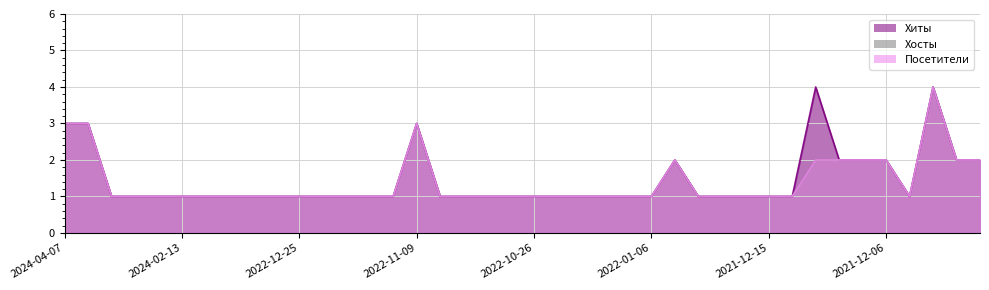

Count the number of categories in the chart.

40